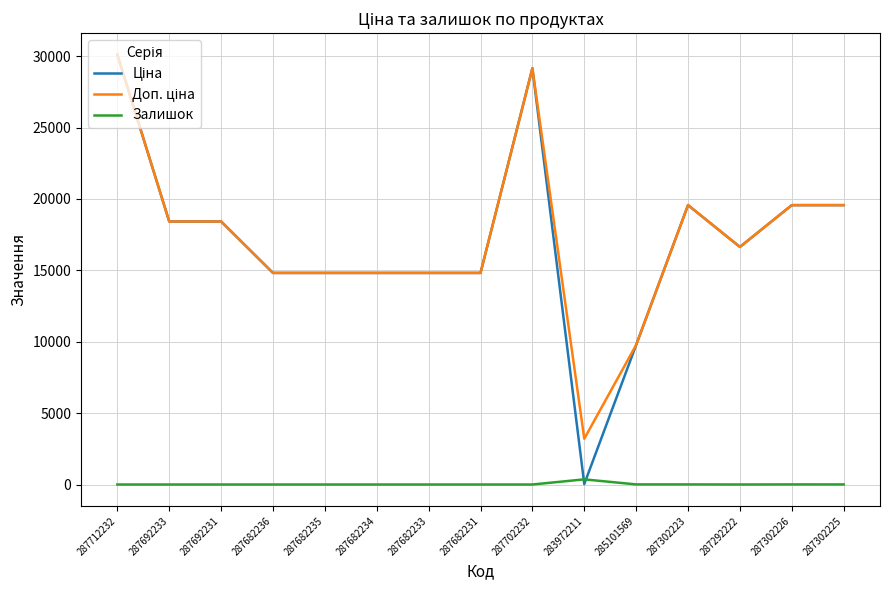

Is it true that Залишок equals 5.0 at 287302225?

True